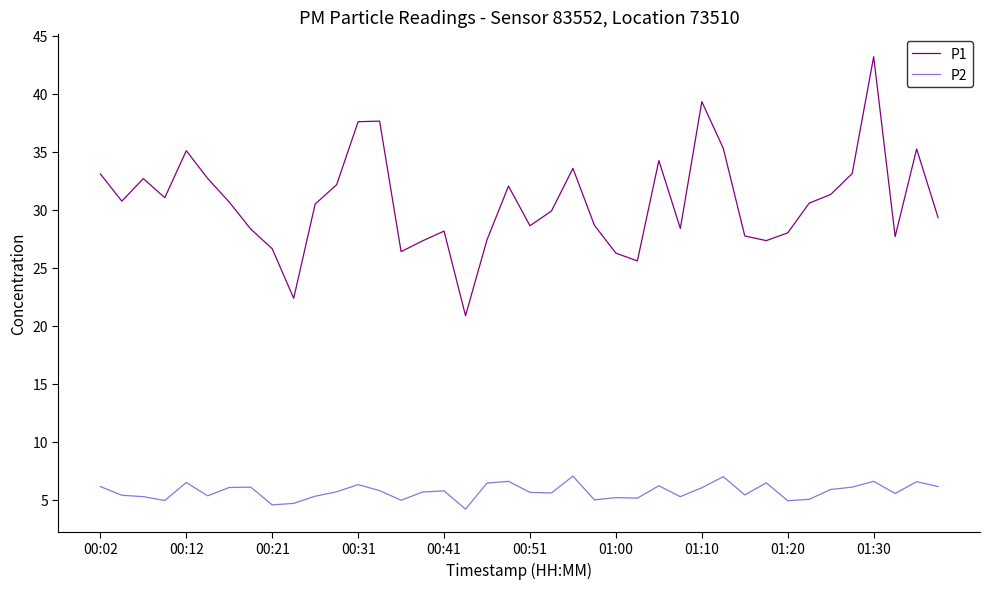

True or false: P1 and P2 cross at least once.

False